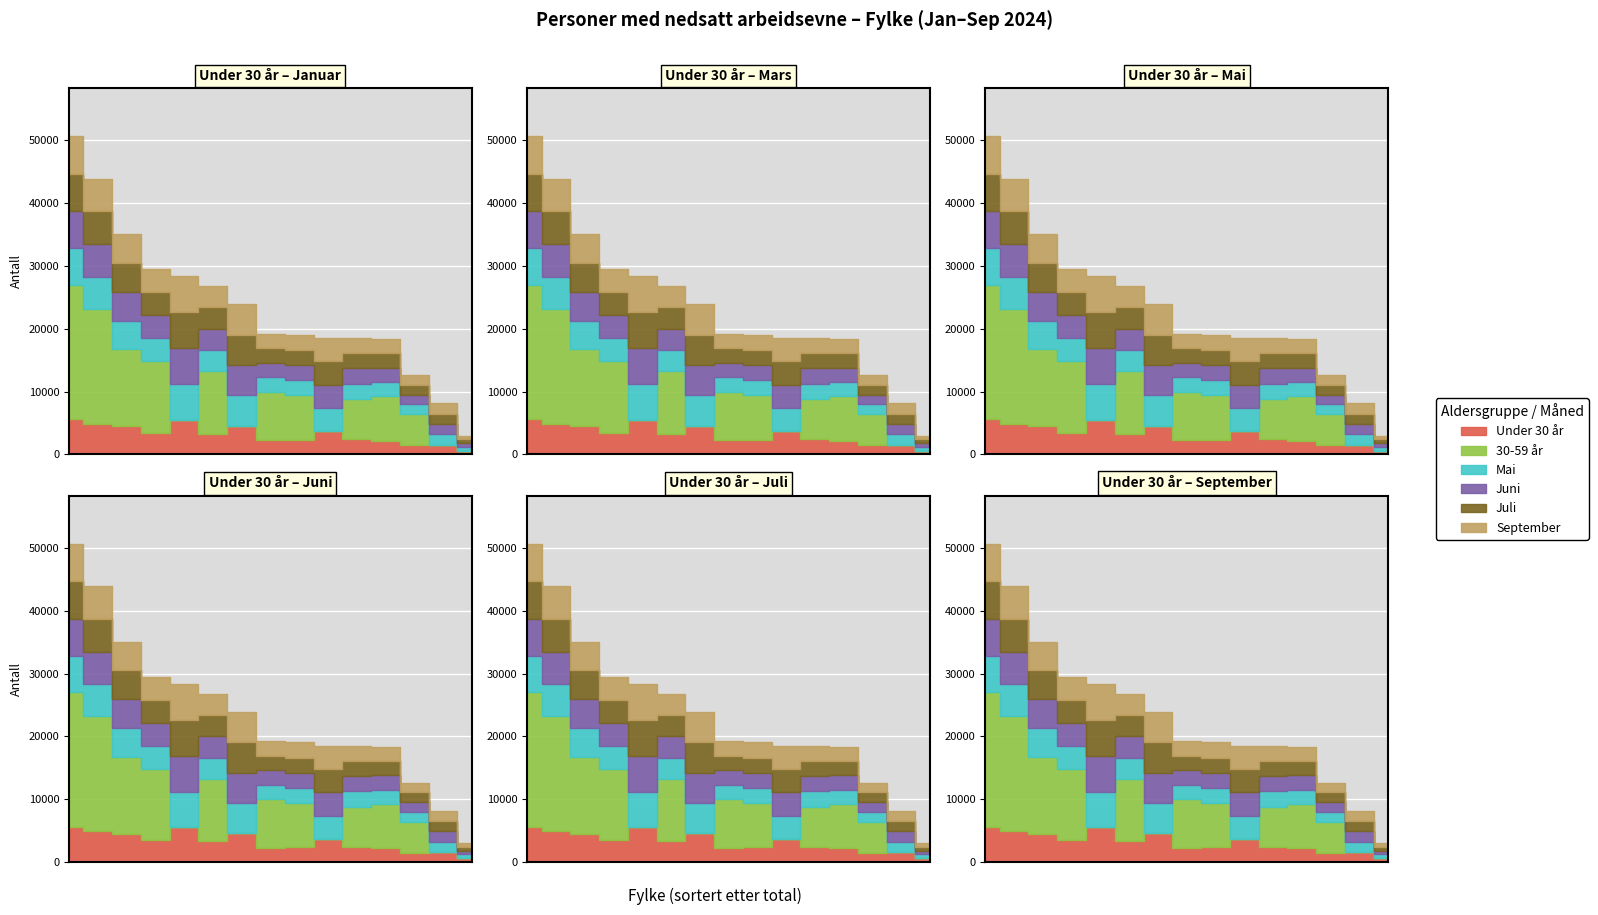

Which category has the highest value in the September series?

Oslo